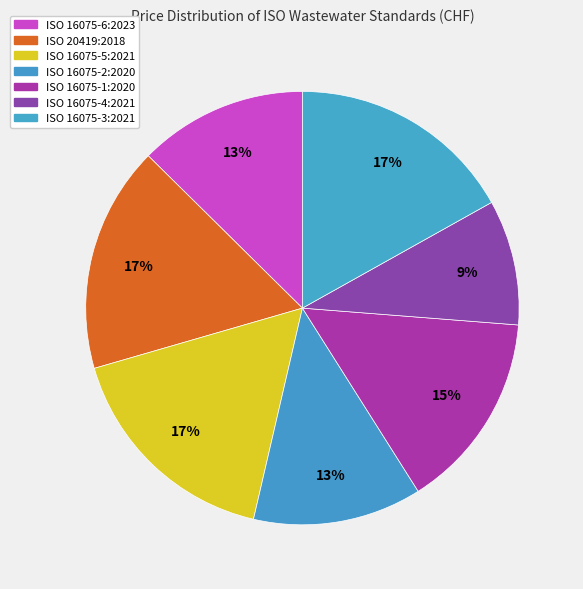

Between ISO 16075-2:2020 and ISO 20419:2018, which is larger?

ISO 20419:2018